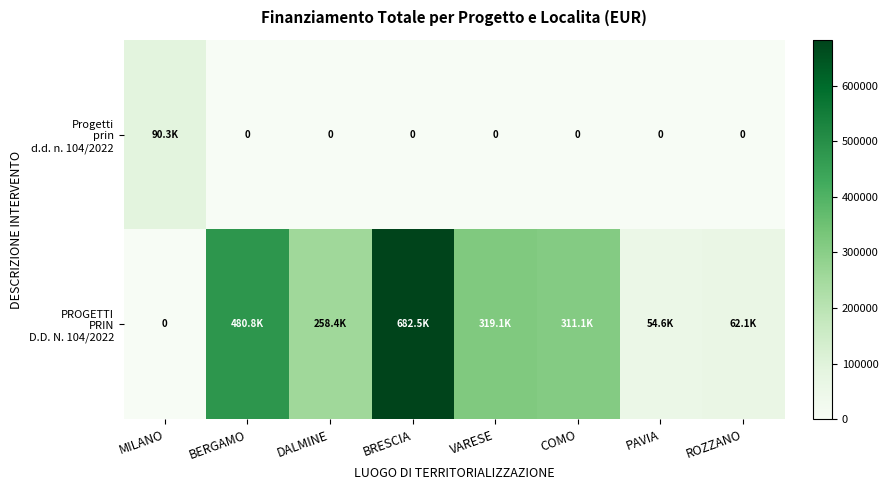

At which label does PROGETTI PRIN D.D. N. 104/2022 first exceed 311136?

BERGAMO